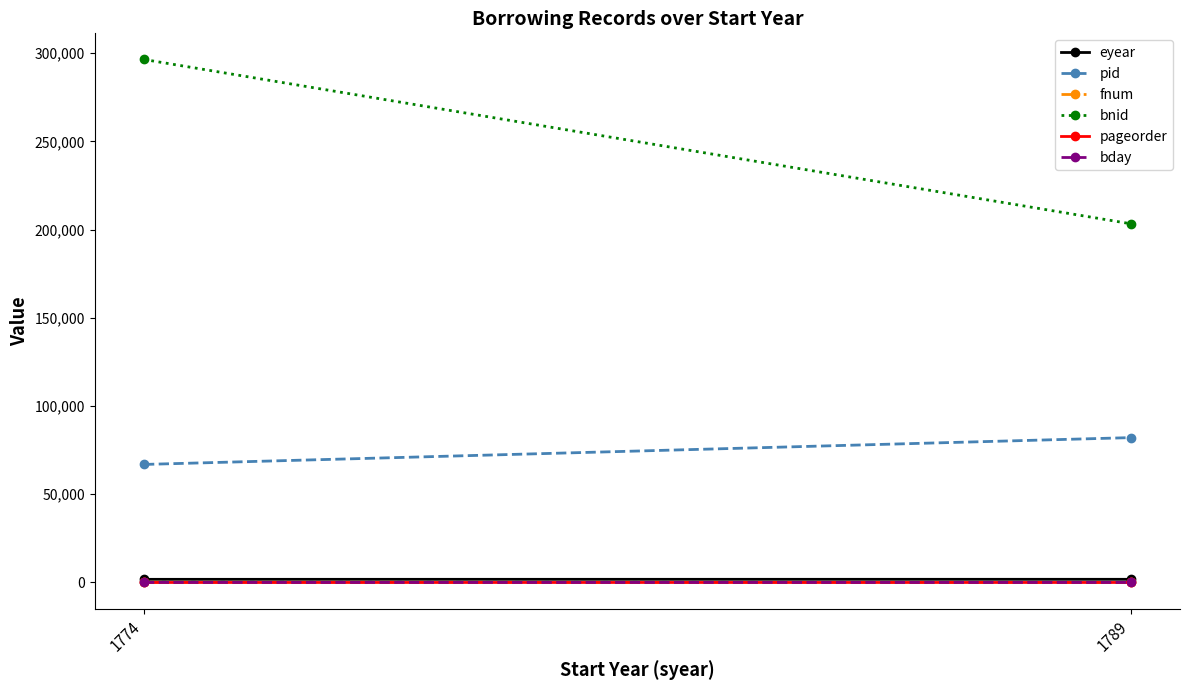

True or false: fnum has a value of 35 at 1789.

False